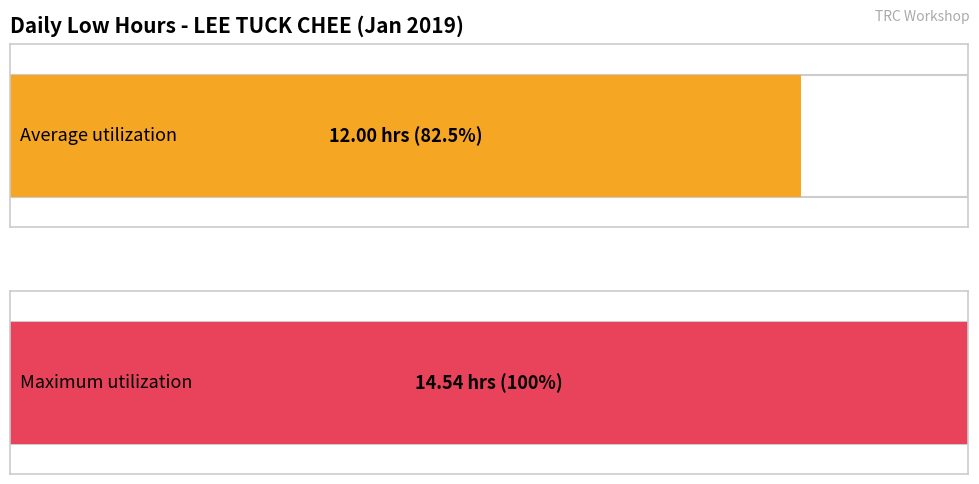

What is the greatest value displayed?

14.5